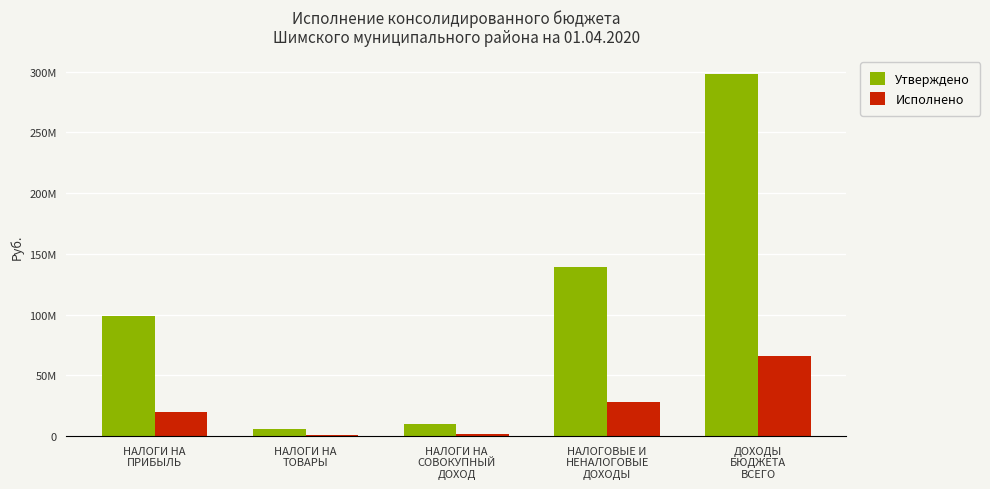

Reading left to right, what are all the values shown in this chart?

Утверждено: 98609500.0	5910976.2	10134400.0	139405285.0	297896536.3
Исполнено: 19647564.2	1286391.7	1874320.8	27910168.1	65732191.7